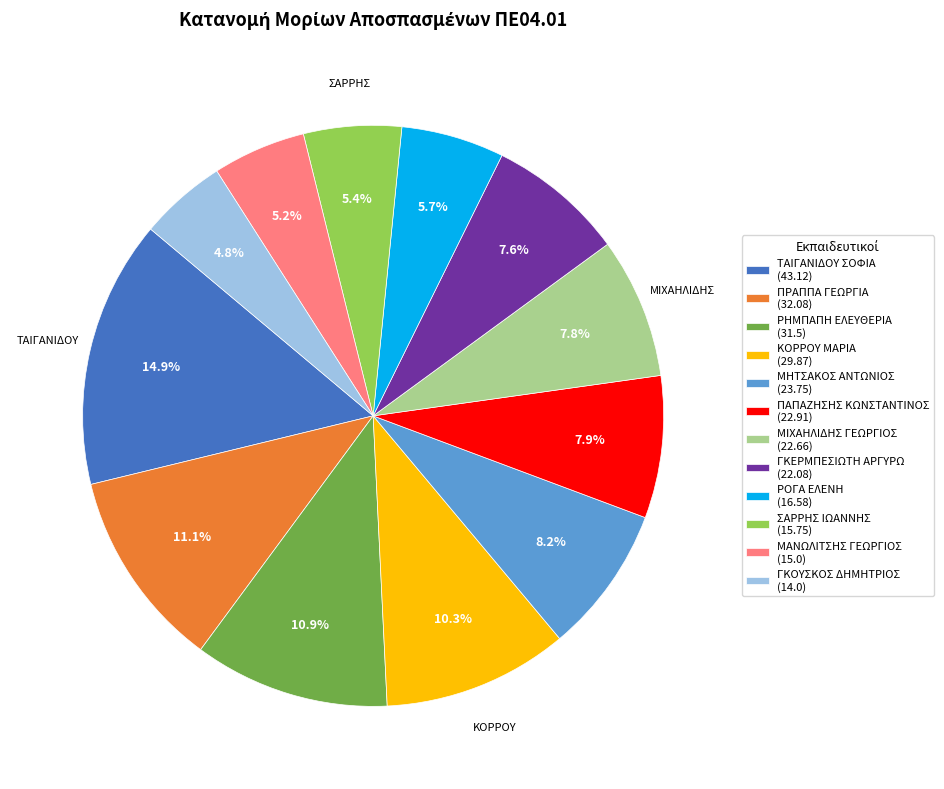

Which has a higher value, ΠΡΑΠΠΑ ΓΕΩΡΓΙΑ (32.08) or ΤΑΙΓΑΝΙΔΟΥ ΣΟΦΙΑ (43.12)?

ΤΑΙΓΑΝΙΔΟΥ ΣΟΦΙΑ (43.12)